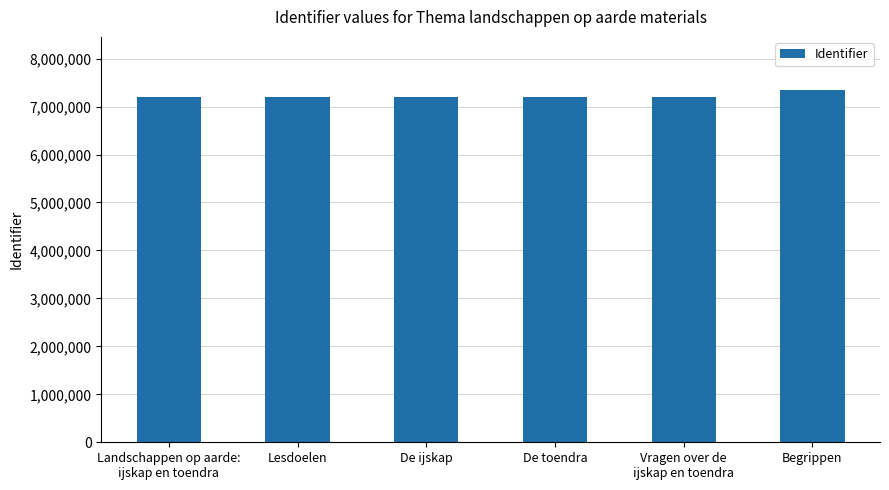

The value at Lesdoelen is 7207951. True or false?

True